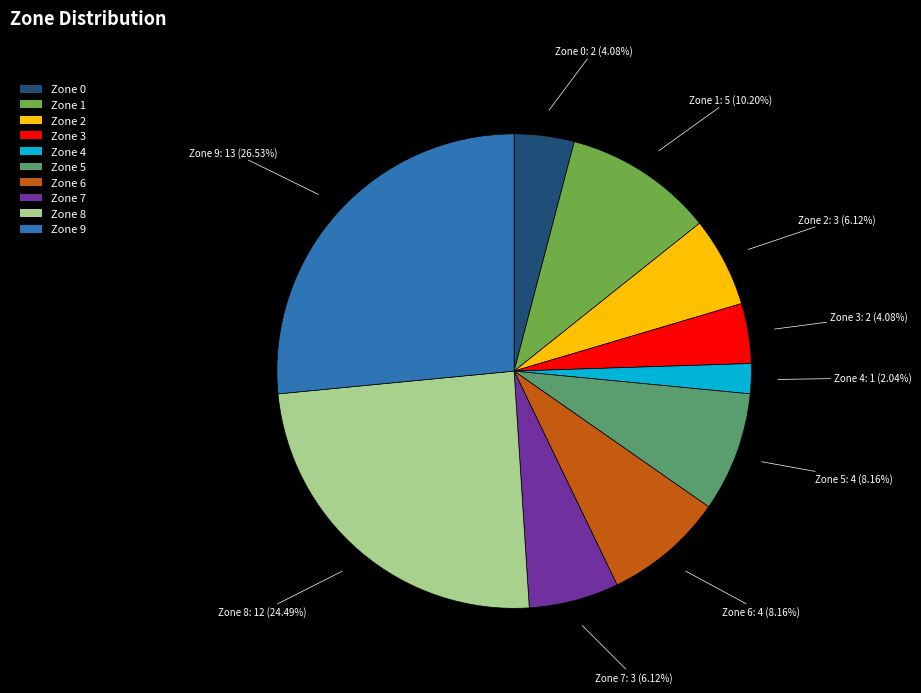

The Zone 8 slice represents 35% of the pie. True or false?

False